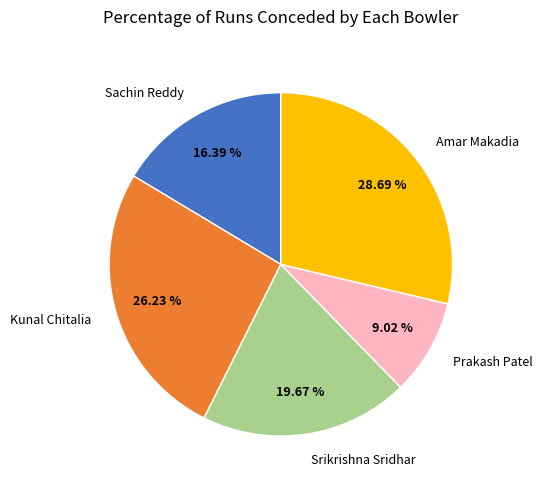

Is Kunal Chitalia the majority of the pie?

No